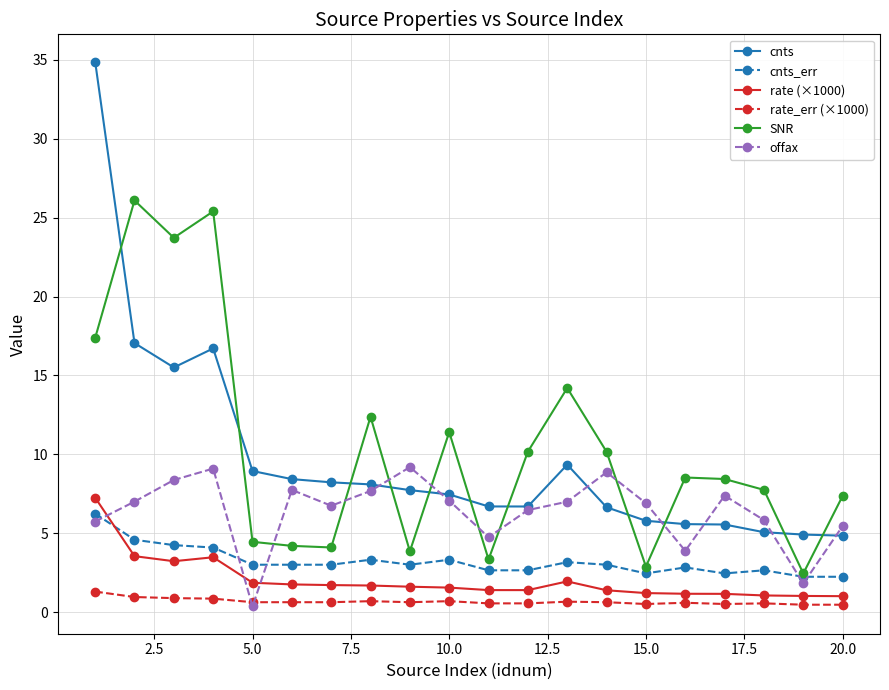

In rate (×1000), how many points are higher than both neighbors (excluding endpoints)?

2